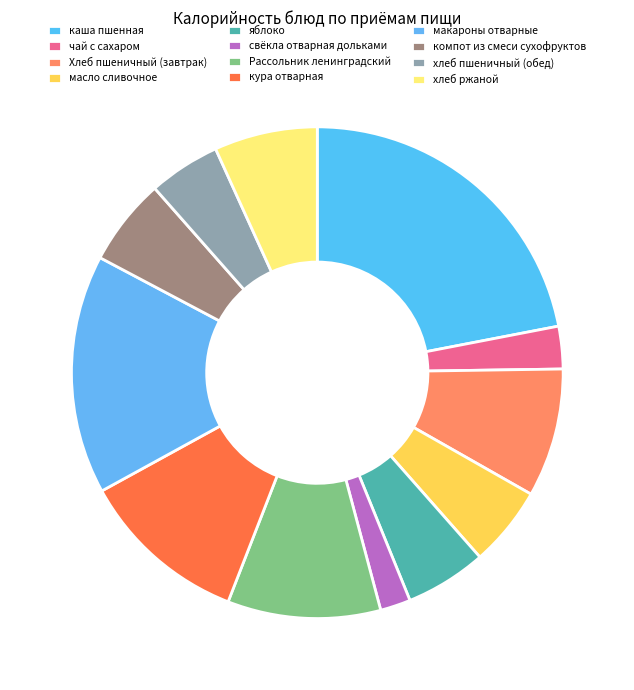

Combined, what portion of the pie is макароны отварные and Хлеб пшеничный (завтрак)?

24.2%